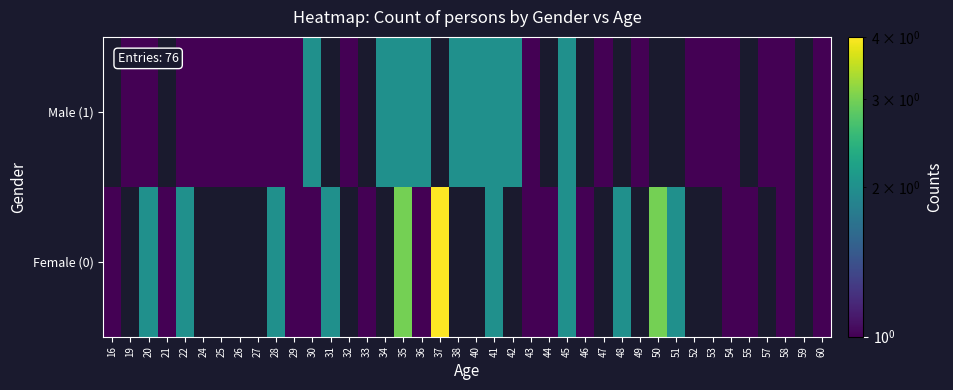

Rank the series by their maximum value, from highest to lowest.

Female (0), Male (1)